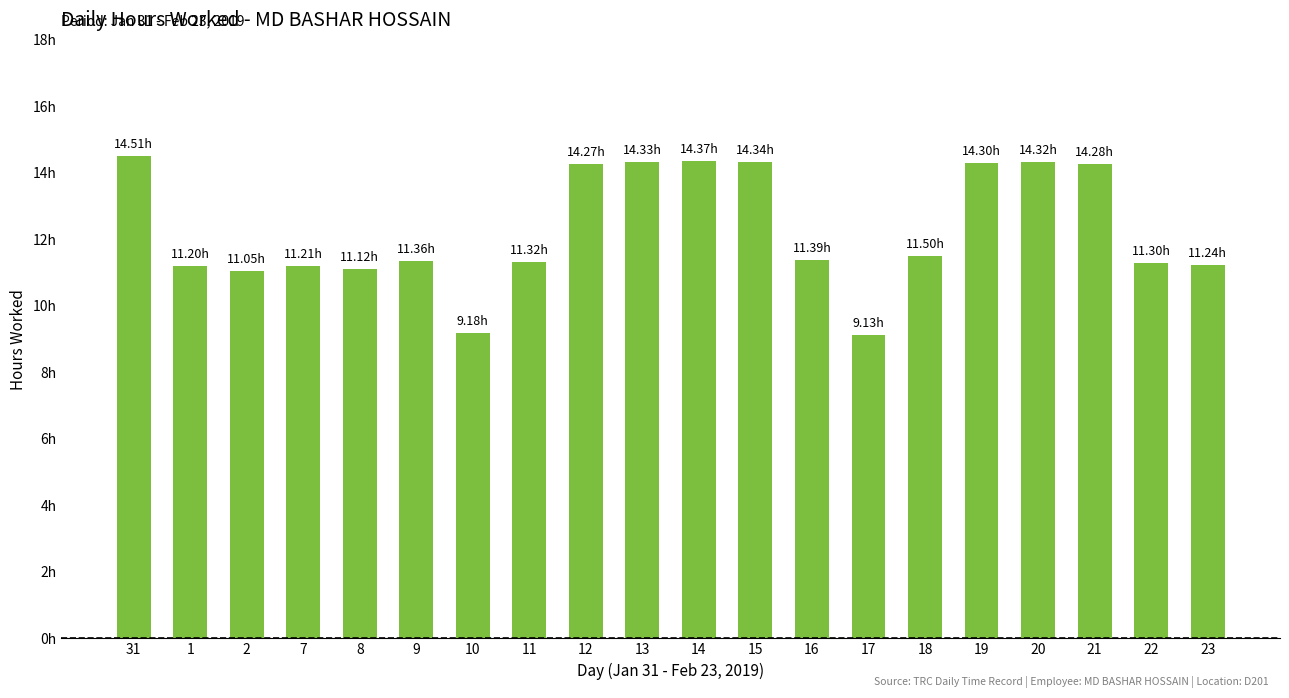

The chart shows a value of 9.2 at 10. True or false?

True